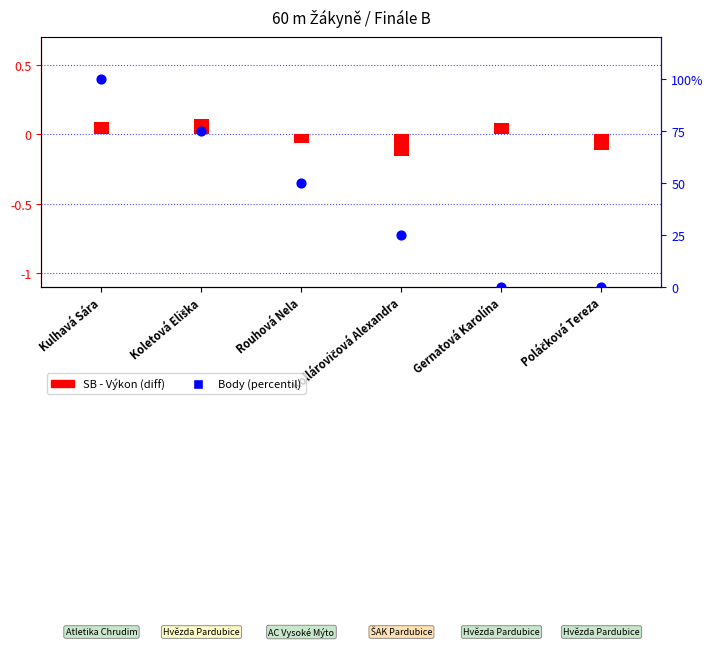

Is the value of Body (percentil) at Rouhová Nela greater than the value of SB - Výkon (diff) at Koletová Eliška?

Yes